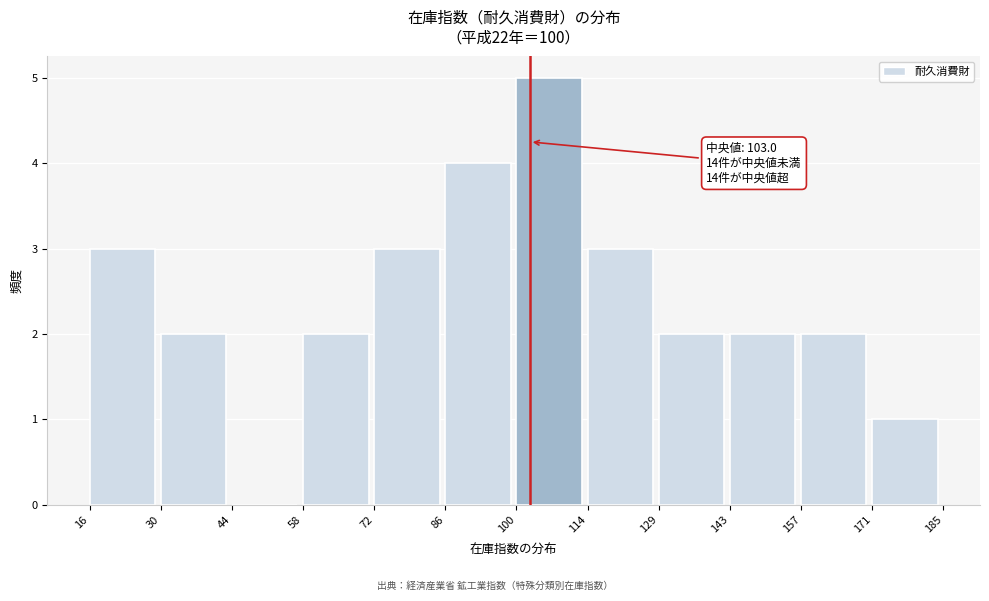

Over which range of the x-axis is the bar tallest?

100 to 114